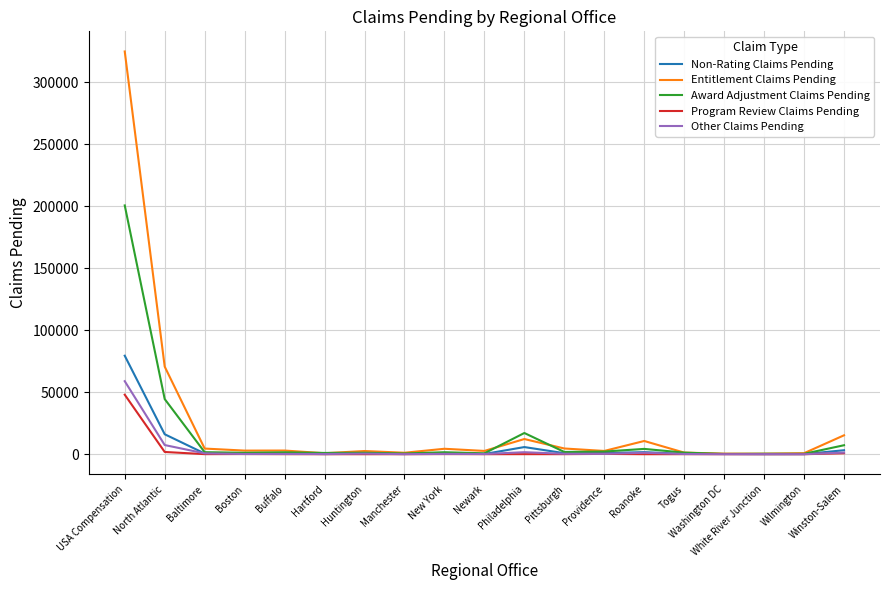

Where is Non-Rating Claims Pending nearest to the value 39791?

North Atlantic